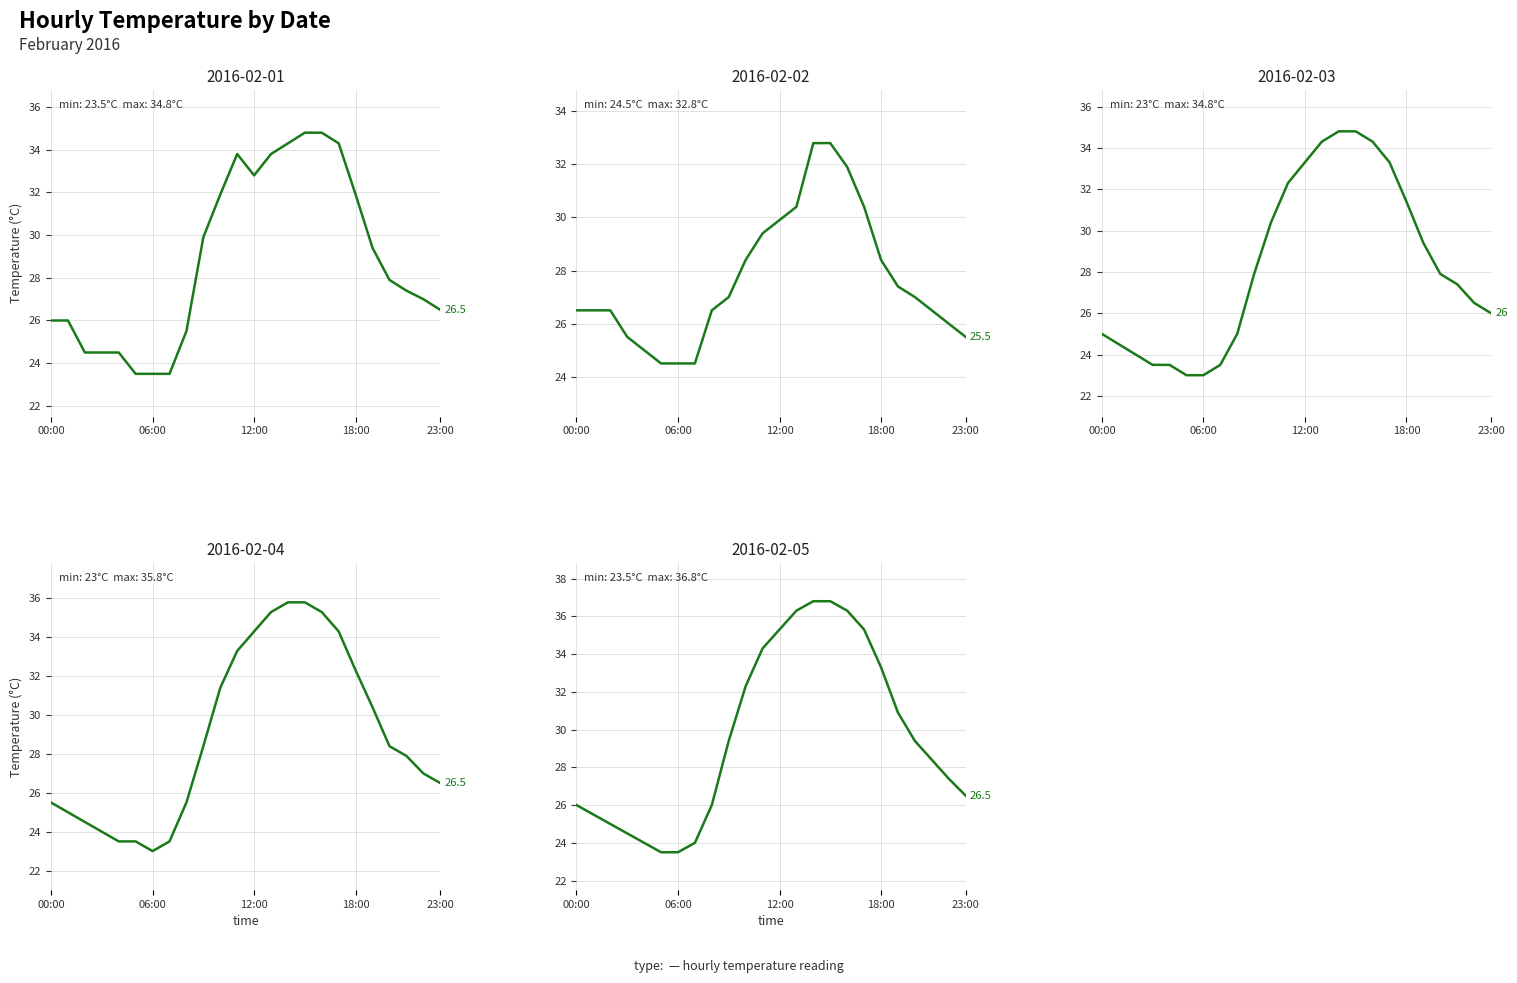

Is it true that 2016-02-01 equals 15.8 at 12:00?

False